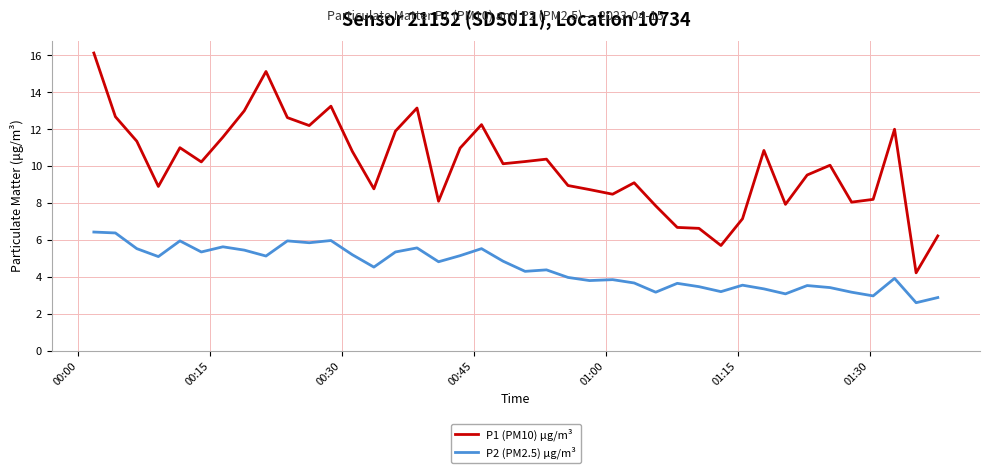

What is the lowest value of the P2 (PM2.5) μg/m³ series?

2.6